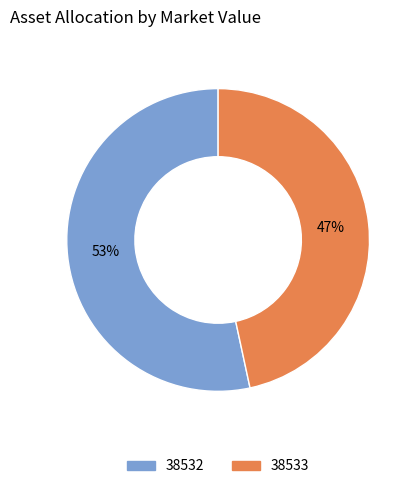

To the nearest percent, what is the combined percentage of 38532 and 38533?

100%